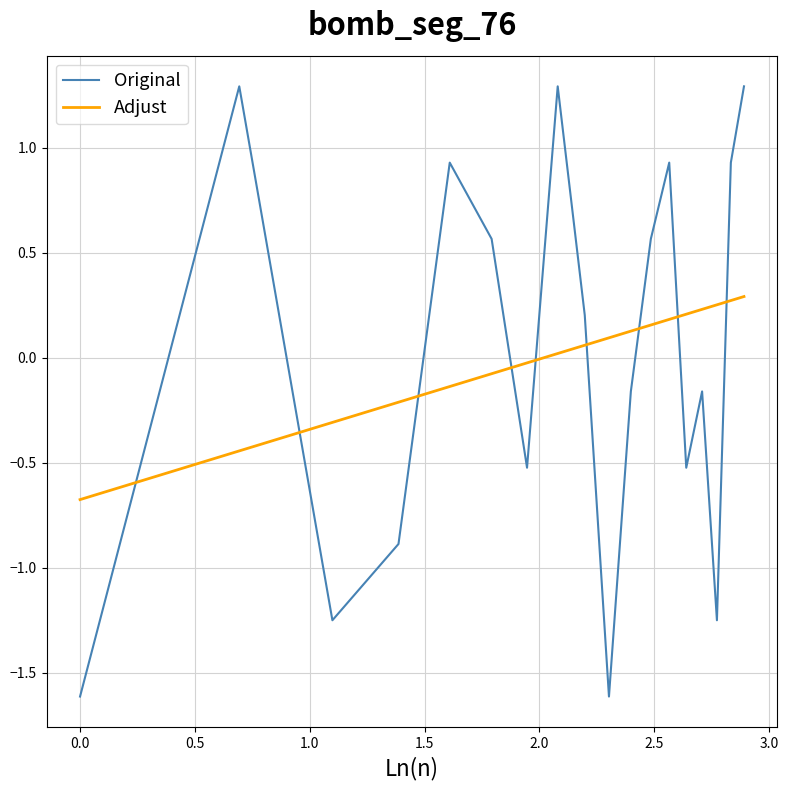

List the series in order of their peak value, lowest first.

Adjust, Original